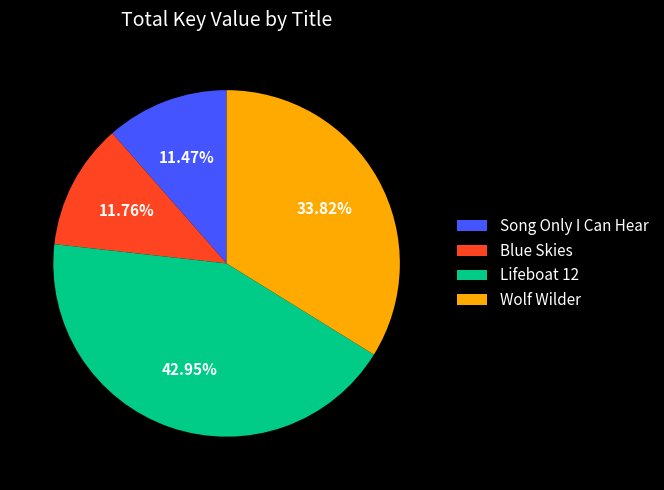

Which has a higher value, Wolf Wilder or Lifeboat 12?

Lifeboat 12